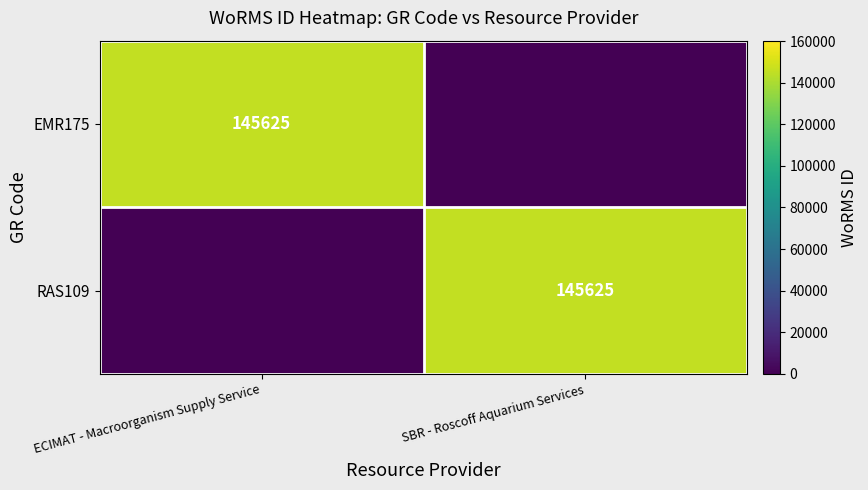

True or false: RAS109 has a value of 145625 at SBR - Roscoff Aquarium Services.

True